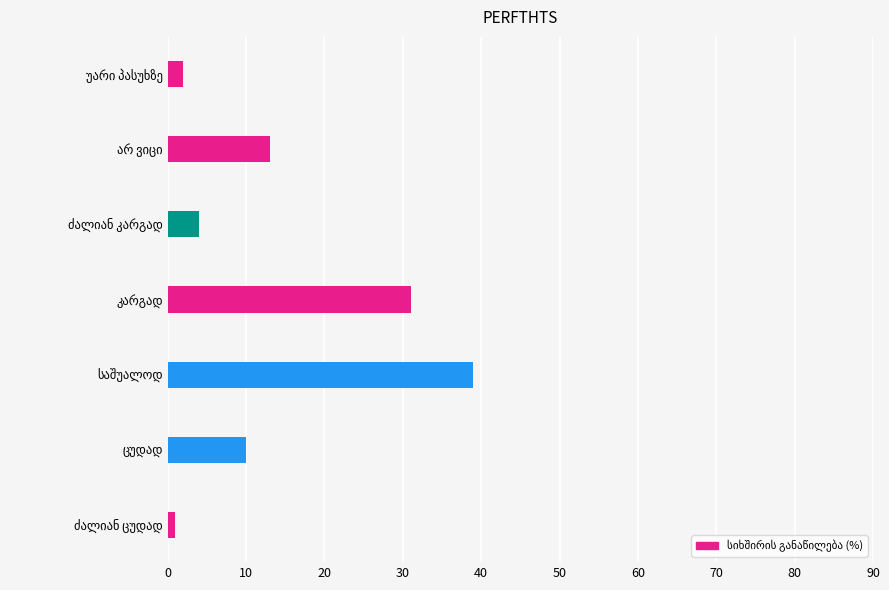

What is the greatest value displayed?

39